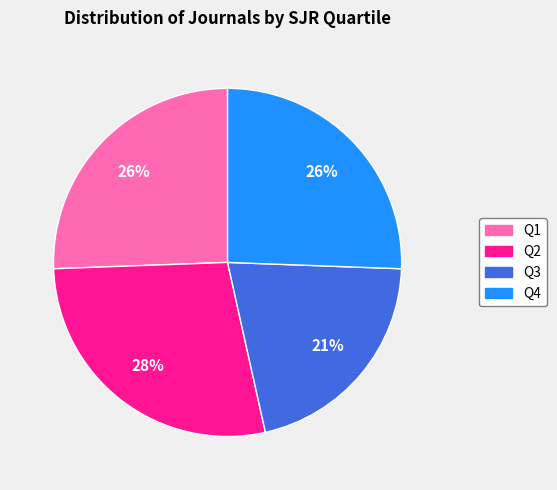

Which slice is the largest?

Q2